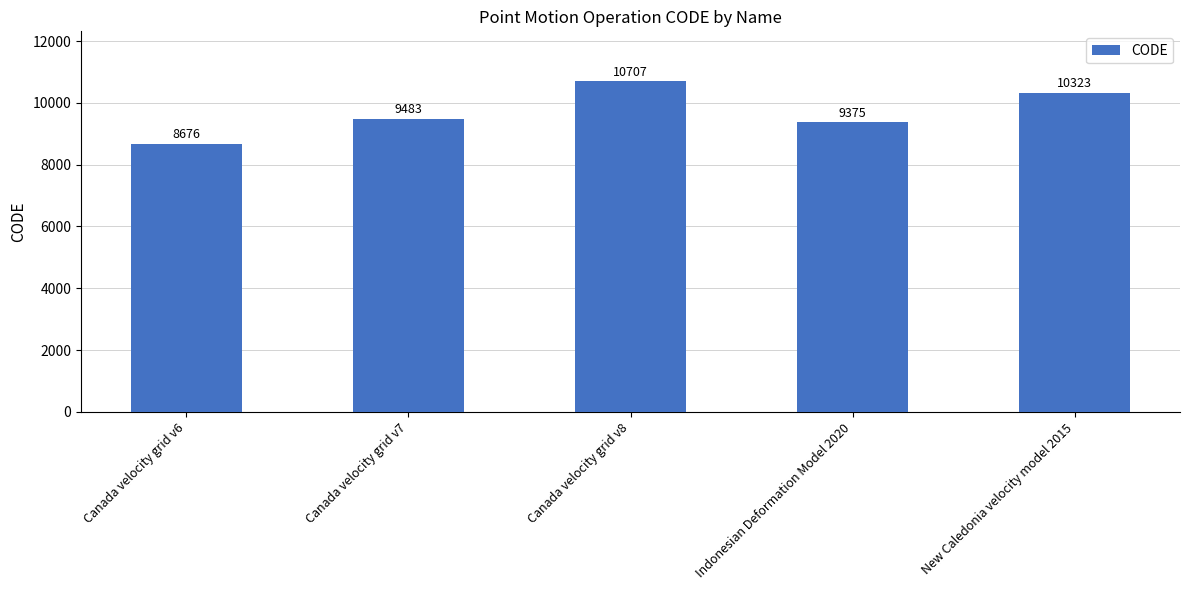

What is the minimum value shown in the chart?

8676